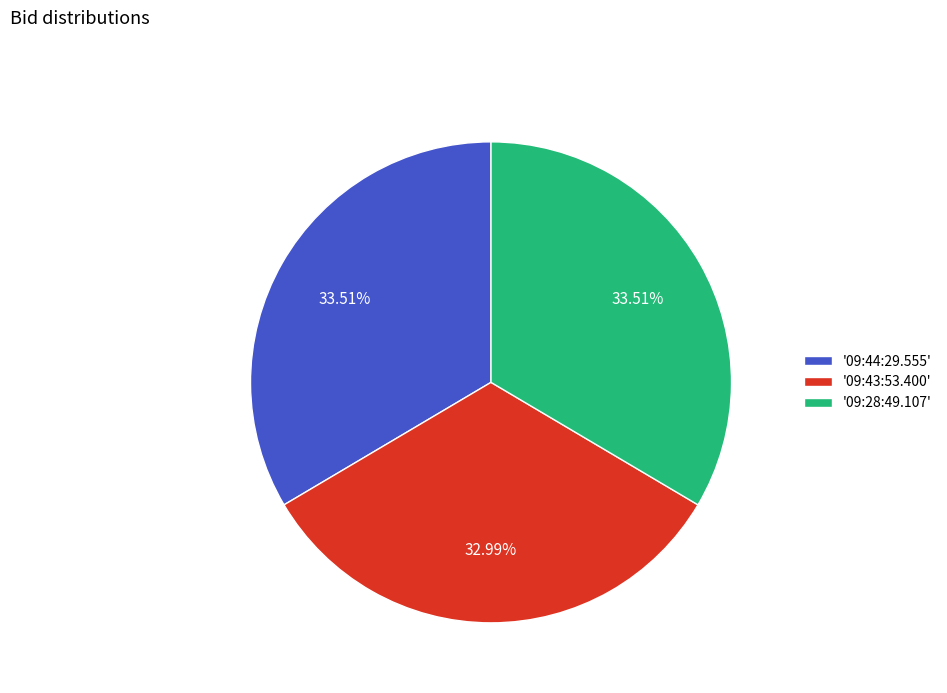

Do '09:44:29.555' and '09:43:53.400' together represent more than half of the pie?

Yes